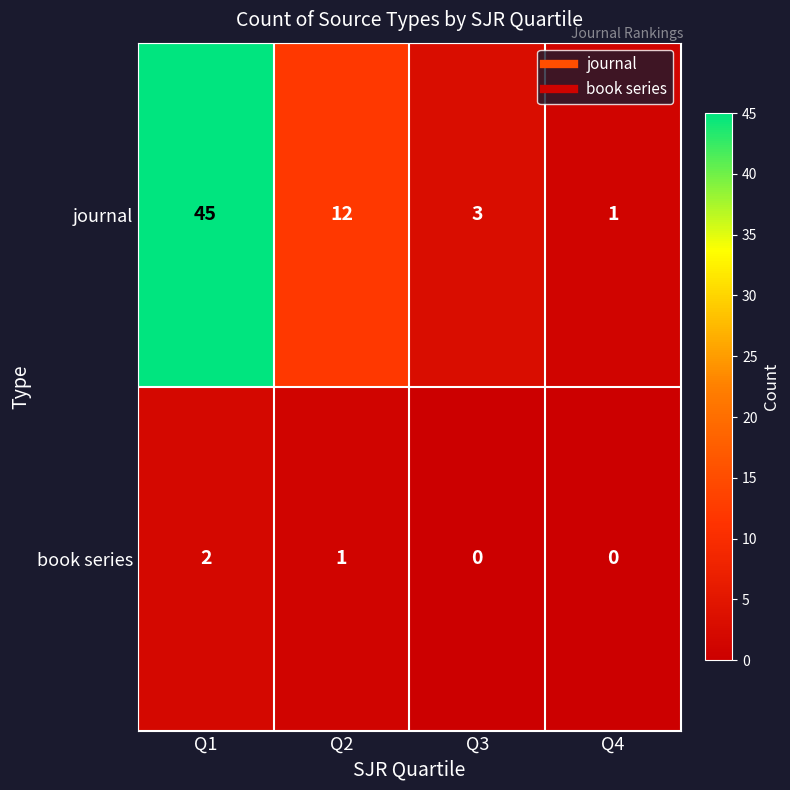

How many series are shown in this chart?

2